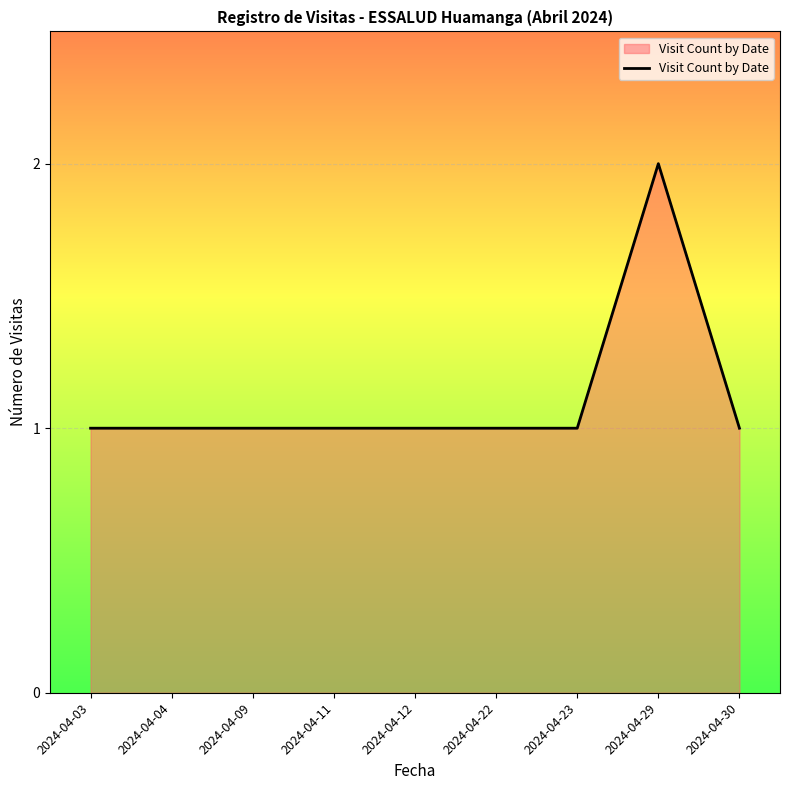

What is the ratio of the value at 2024-04-12 to the value at 2024-04-22?

1.0